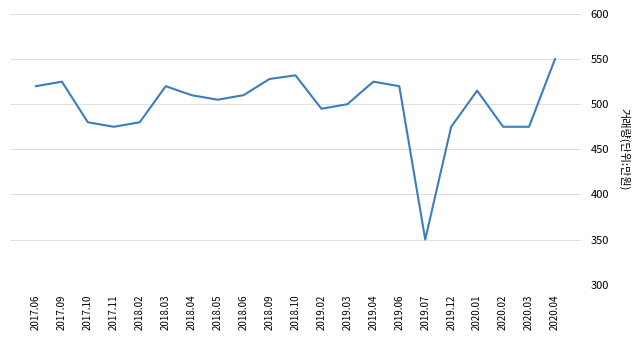

What is the approximate value at 2019.07, to the nearest 50?

350